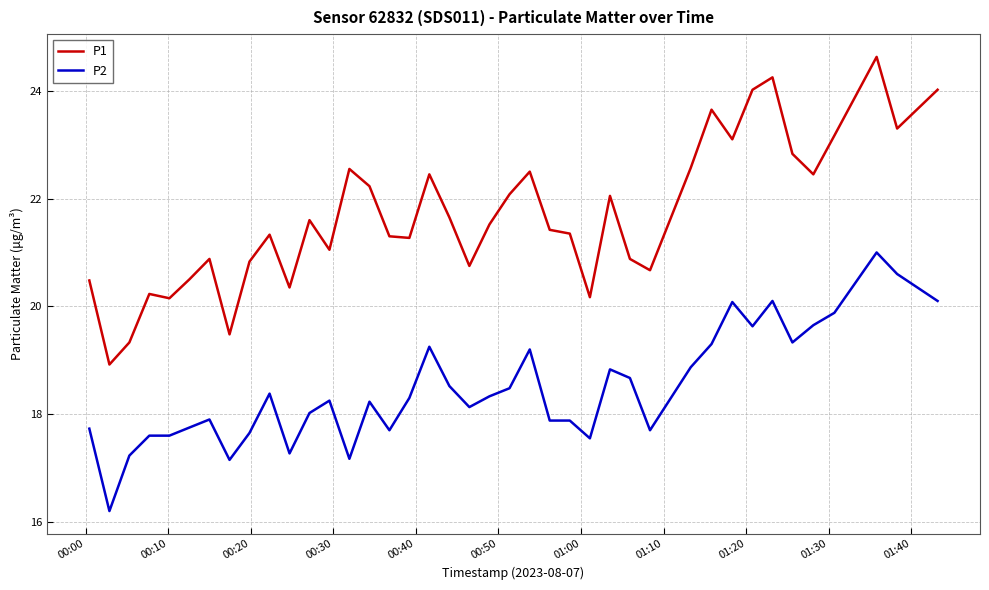

What are all the series names shown in the legend?

P1, P2